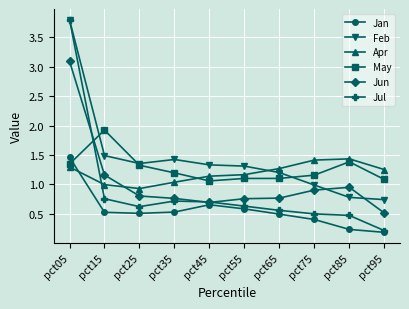

What is the value of the May point at the 2nd from the left?

1.9